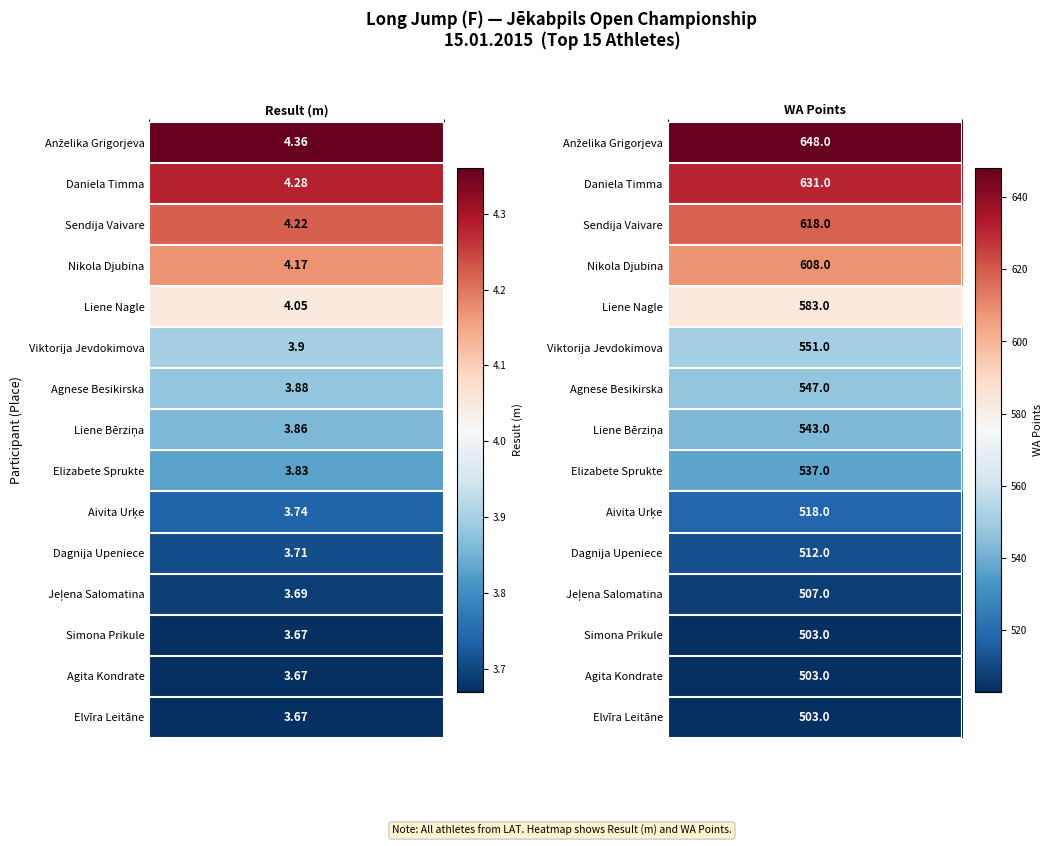

Is it true that Agita Kondrate equals 503.0 at 1?

True